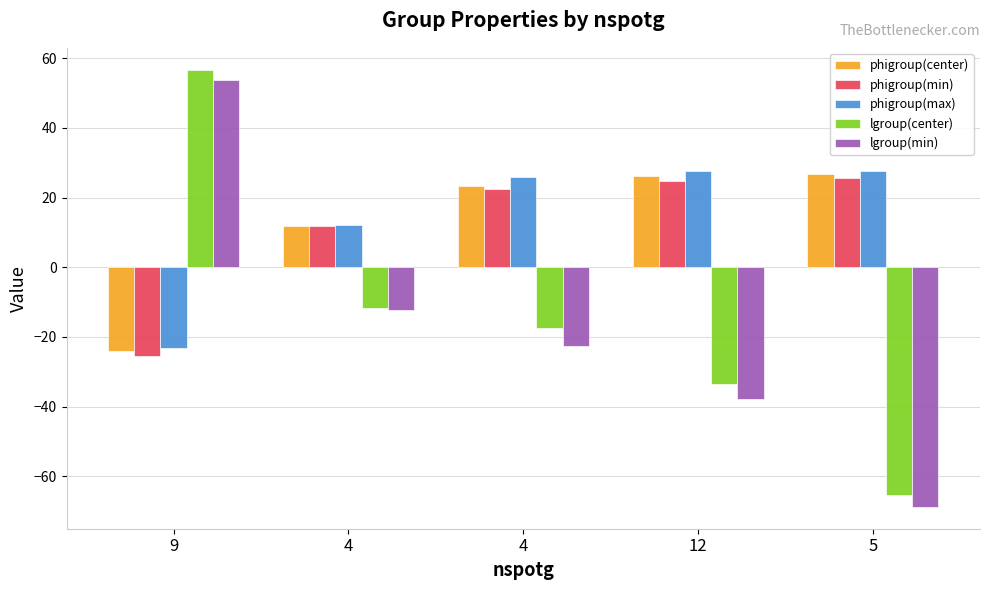

How many bars are there in total?

25